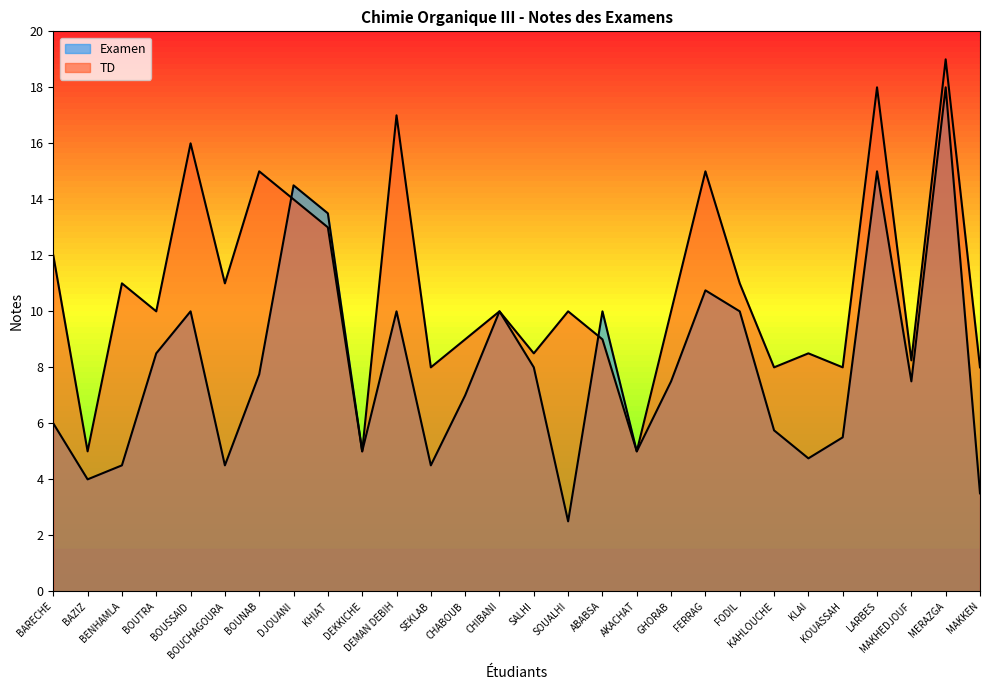

Reading left to right, extract all data points from this chart.

Examen: BARECHE=6.0	BAZIZ=4.0	BENHAMLA=4.5	BOUTRA=8.5	BOUSSAID=10.0	BOUCHAGOURA=4.5	BOUNAB=7.8	DJOUANI=14.5	KHIAT=13.5	DEKKICHE=5.0	DEMAN DEBIH=10.0	SEKLAB=4.5	CHABOUB=7.0	CHIBANI=10.0	SALHI=8.0	SOUALHI=2.5	ABABSA=10.0	AKACHAT=5.0	GHORAB=7.5	FERRAG=10.8	FODIL=10.0	KAHLOUCHE=5.8	KLAI=4.8	KOUASSAH=5.5	LARBES=15.0	MAKHEDJOUF=7.5	MERAZGA=18.0	MAKKEN=3.5
TD: BARECHE=12.0	BAZIZ=5.0	BENHAMLA=11.0	BOUTRA=10.0	BOUSSAID=16.0	BOUCHAGOURA=11.0	BOUNAB=15.0	DJOUANI=14.0	KHIAT=13.0	DEKKICHE=5.0	DEMAN DEBIH=17.0	SEKLAB=8.0	CHABOUB=9.0	CHIBANI=10.0	SALHI=8.5	SOUALHI=10.0	ABABSA=9.0	AKACHAT=5.0	GHORAB=10.0	FERRAG=15.0	FODIL=11.0	KAHLOUCHE=8.0	KLAI=8.5	KOUASSAH=8.0	LARBES=18.0	MAKHEDJOUF=8.2	MERAZGA=19.0	MAKKEN=8.0